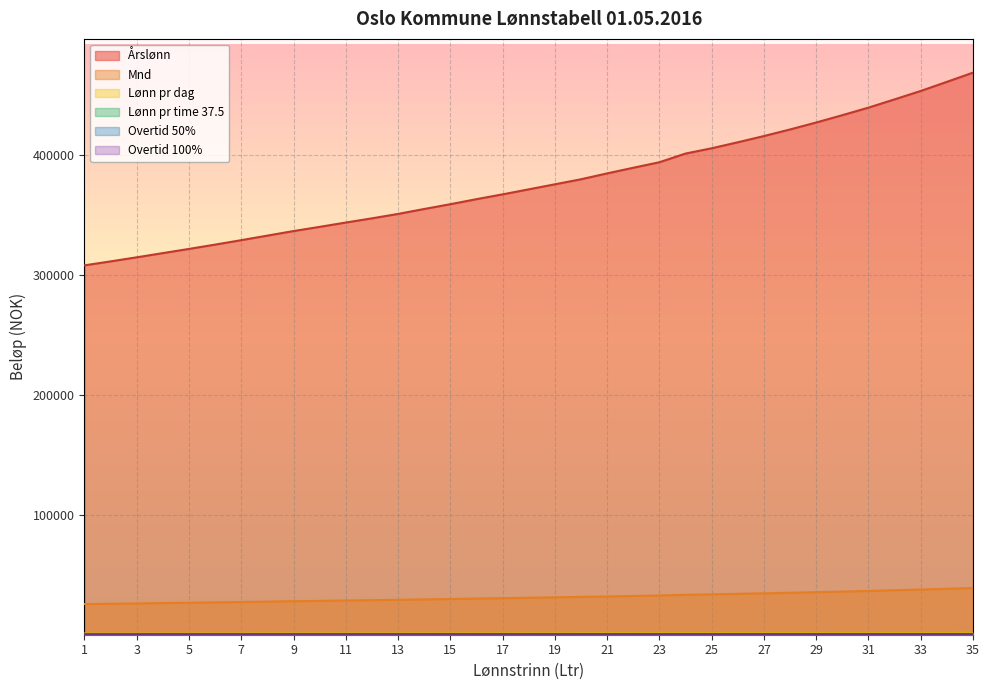

Reading left to right, transcribe all the data shown in this chart.

Årslønn: 1=308250.0	2=311550.0	3=314950.0	4=318450.0	5=321950.0	6=325550.0	7=329250.0	8=333050.0	9=336850.0	10=340350.0	11=343950.0	12=347450.0	13=351150.0	14=355250.0	15=359250.0	16=363450.0	17=367450.0	18=371650.0	19=375850.0	20=380050.0	21=384950.0	22=389650.0	23=394250.0	24=401500.0	25=405900.0	26=410900.0	27=416100.0	28=421600.0	29=427400.0	30=433500.0	31=439800.0	32=446700.0	33=453700.0	34=461300.0	35=469000.0
Mnd: 1=25687.5	2=25962.5	3=26245.8	4=26537.5	5=26829.2	6=27129.2	7=27437.5	8=27754.2	9=28070.8	10=28362.5	11=28662.5	12=28954.2	13=29262.5	14=29604.2	15=29937.5	16=30287.5	17=30620.8	18=30970.8	19=31320.8	20=31670.8	21=32079.2	22=32470.8	23=32854.2	24=33458.3	25=33825.0	26=34241.7	27=34675.0	28=35133.3	29=35616.7	30=36125.0	31=36650.0	32=37225.0	33=37808.3	34=38441.7	35=39083.3
Lønn pr dag: 1=1181.0	2=1193.7	3=1206.7	4=1220.1	5=1233.5	6=1247.3	7=1261.5	8=1276.0	9=1290.6	10=1304.0	11=1317.8	12=1331.2	13=1345.4	14=1361.1	15=1376.4	16=1392.5	17=1407.8	18=1424.0	19=1440.0	20=1456.1	21=1474.9	22=1492.9	23=1510.5	24=1538.3	25=1555.2	26=1574.3	27=1594.2	28=1615.3	29=1637.5	30=1660.9	31=1685.1	32=1711.5	33=1738.3	34=1767.4	35=1796.9
Lønn pr time 37.5: 1=158.1	2=159.8	3=161.5	4=163.3	5=165.1	6=166.9	7=168.8	8=170.8	9=172.7	10=174.5	11=176.4	12=178.2	13=180.1	14=182.2	15=184.2	16=186.4	17=188.4	18=190.6	19=192.7	20=194.9	21=197.4	22=199.8	23=202.2	24=205.9	25=208.2	26=210.7	27=213.4	28=216.2	29=219.2	30=222.3	31=225.5	32=229.1	33=232.7	34=236.6	35=240.5
Overtid 50%: 1=264.8	2=267.7	3=270.6	4=273.6	5=276.6	6=279.7	7=282.9	8=286.1	9=289.4	10=292.4	11=295.5	12=298.5	13=301.7	14=305.2	15=308.6	16=312.2	17=315.6	18=319.3	19=322.9	20=326.5	21=330.7	22=334.7	23=338.7	24=344.9	25=348.7	26=353.0	27=357.4	28=362.1	29=367.1	30=372.4	31=377.8	32=383.7	33=389.7	34=396.2	35=402.8
Overtid 100%: 1=353.1	2=356.9	3=360.8	4=364.8	5=368.8	6=372.9	7=377.1	8=381.5	9=385.8	10=389.9	11=394.0	12=398.0	13=402.2	14=406.9	15=411.5	16=416.3	17=420.9	18=425.7	19=430.5	20=435.3	21=440.9	22=446.3	23=451.6	24=459.9	25=464.9	26=470.6	27=476.6	28=482.9	29=489.5	30=496.5	31=503.7	32=511.6	33=519.6	34=528.3	35=537.1